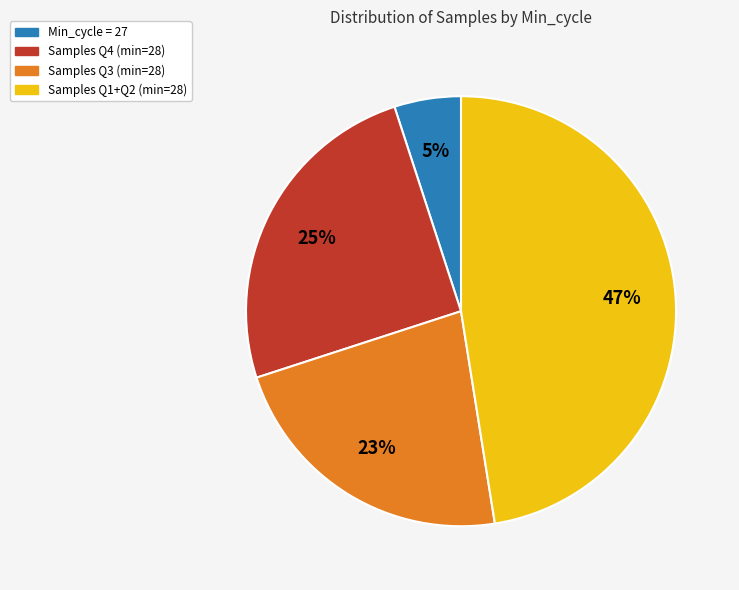

To the nearest percent, what is the average slice percentage?

25%